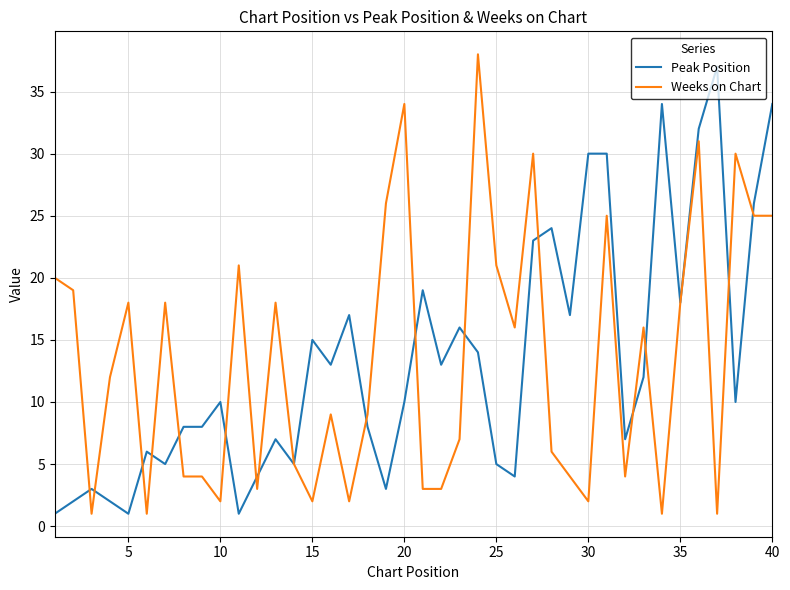

The Weeks on Chart series shows 2 at 30. True or false?

True